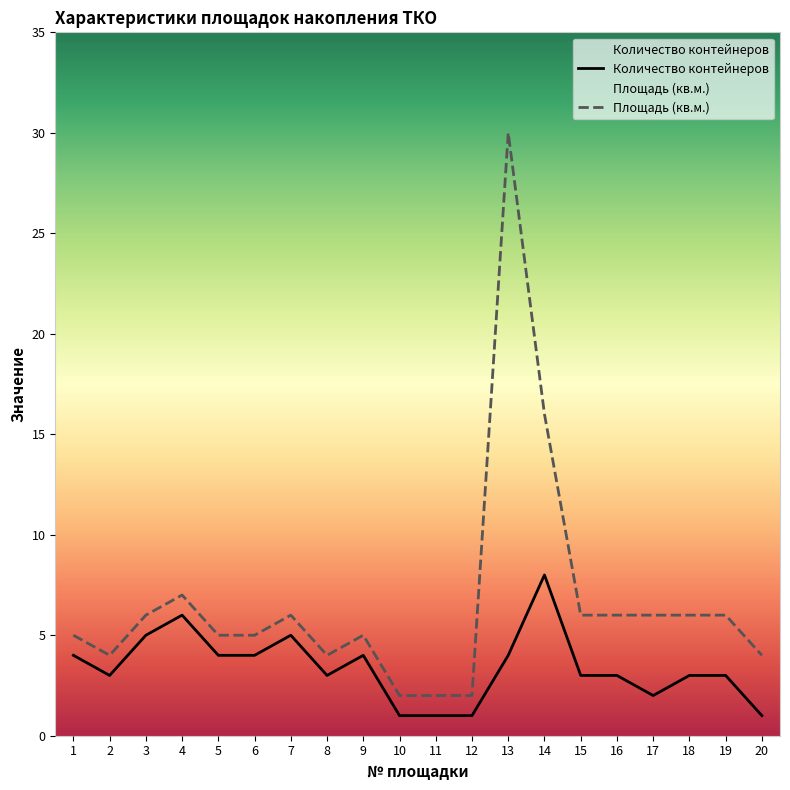

What is the spread (max minus min) of values at 6?

1